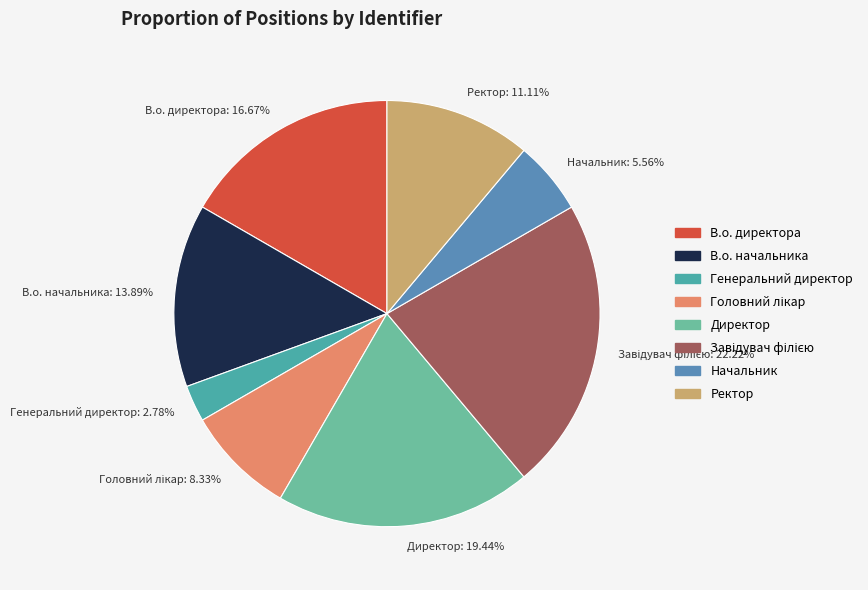

To the nearest percent, what is the difference between the largest and smallest slice percentages?

19%